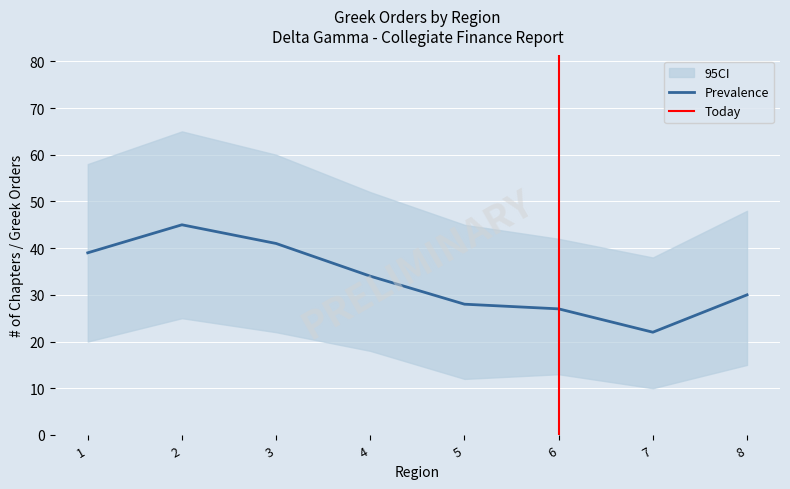

At which category does Prevalence reach its first local peak?

2